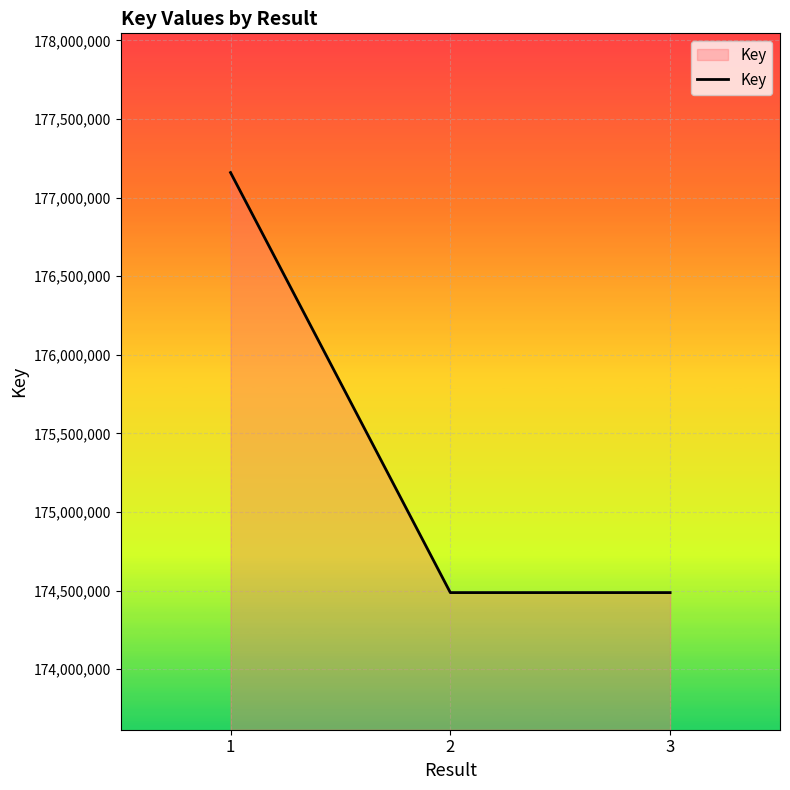

Where does the data first go above 174486835?

1